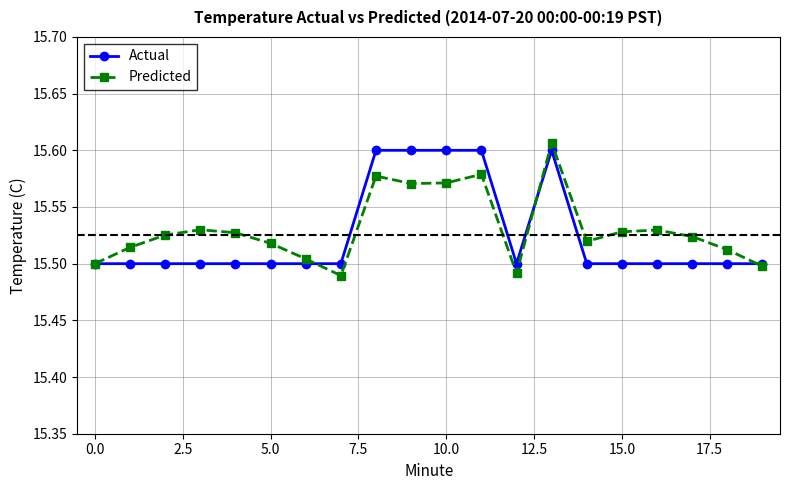

Which series has the largest total across all categories?

Predicted